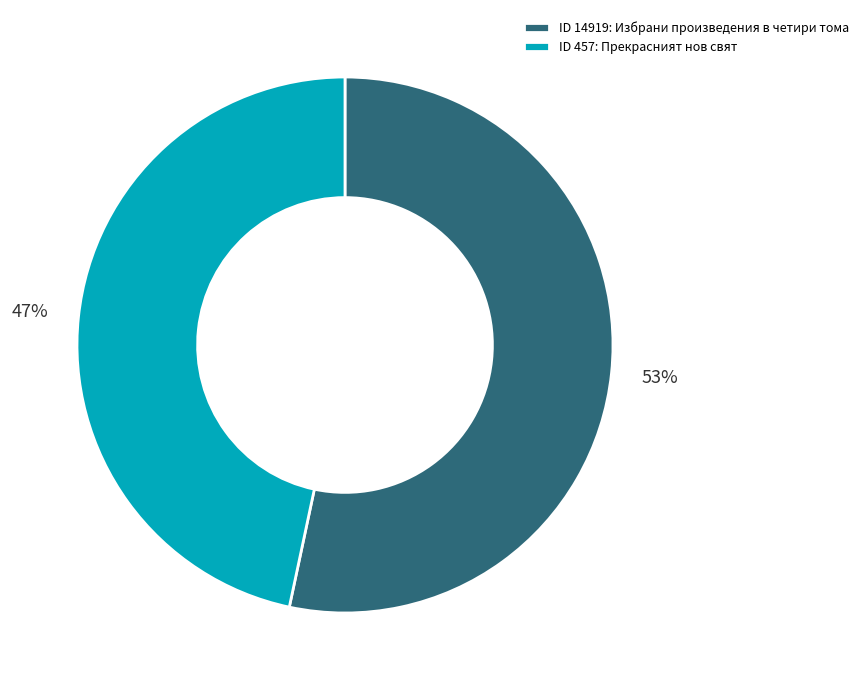

How many segments does this pie chart have?

2